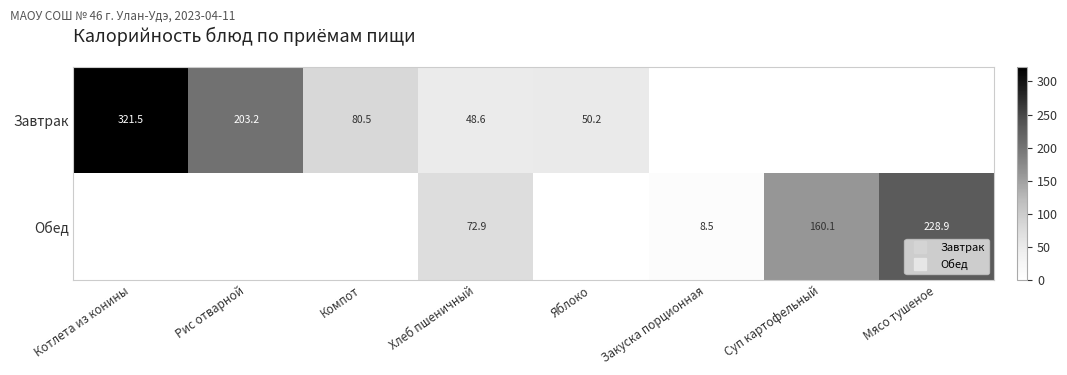

Count the number of data series in this chart.

2